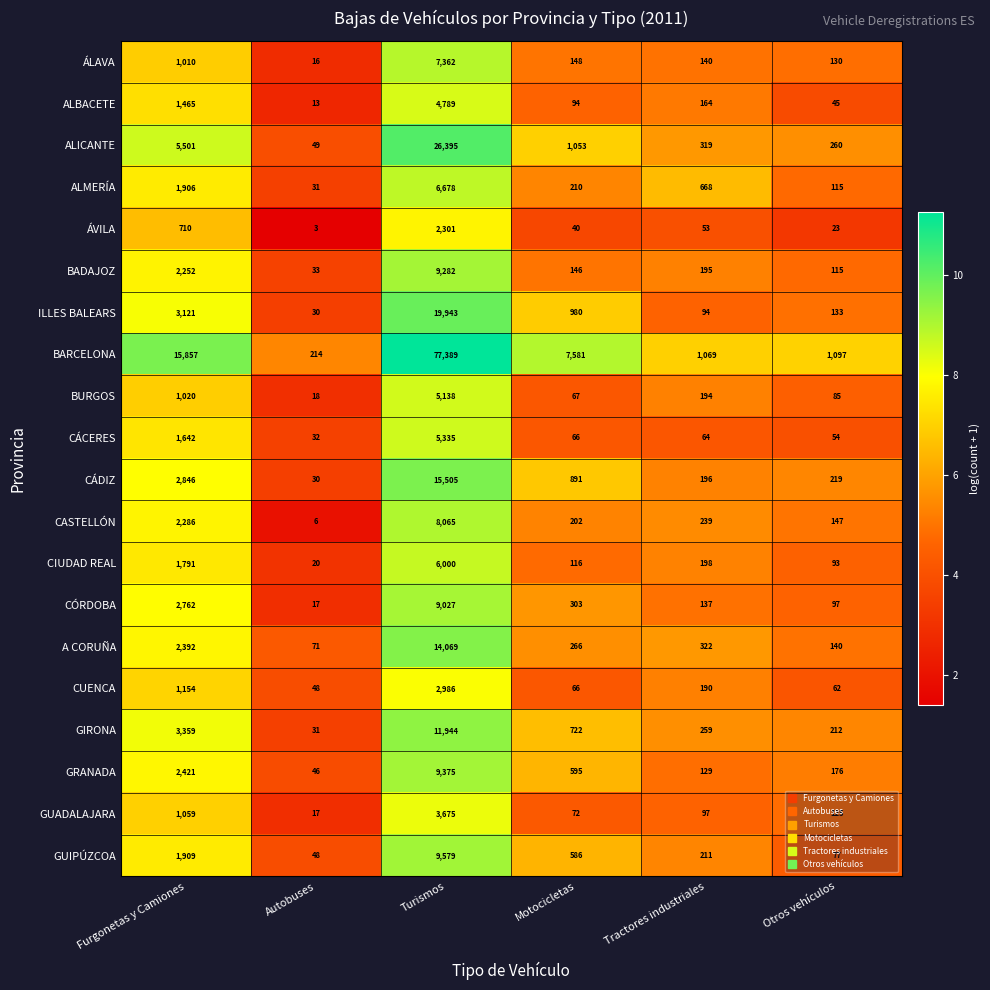

What is the total value across all series at Otros vehículos?

3405